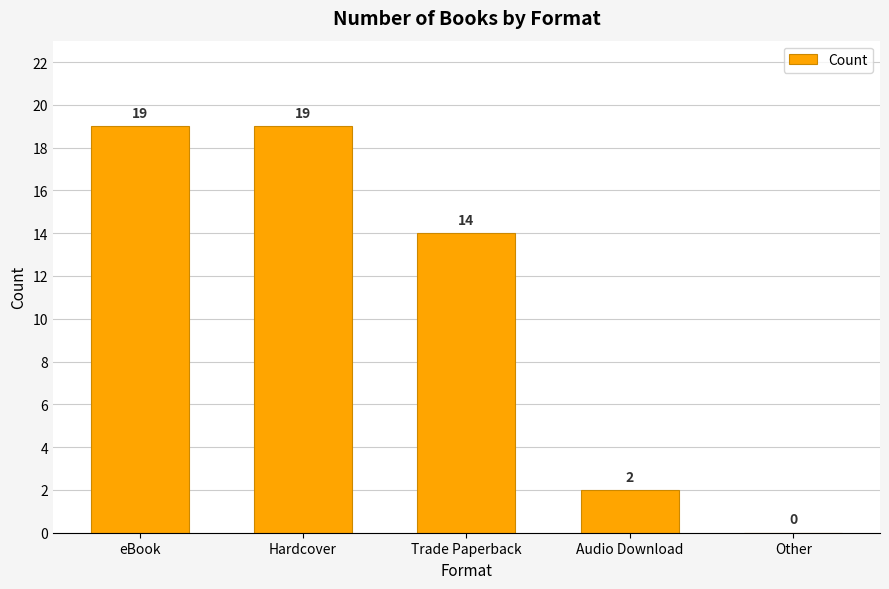

What is the maximum value shown in the chart?

19